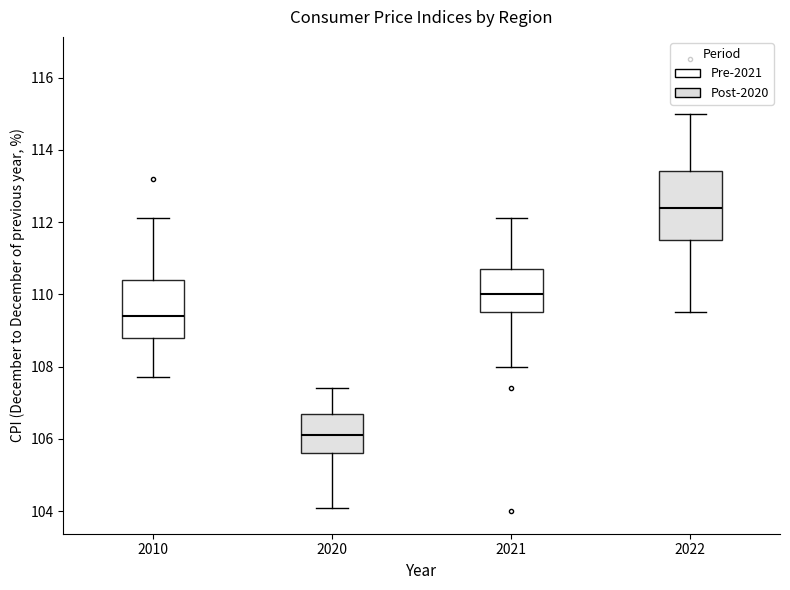

Comparing the boxes themselves (not the whiskers), which one is the tallest?

2022